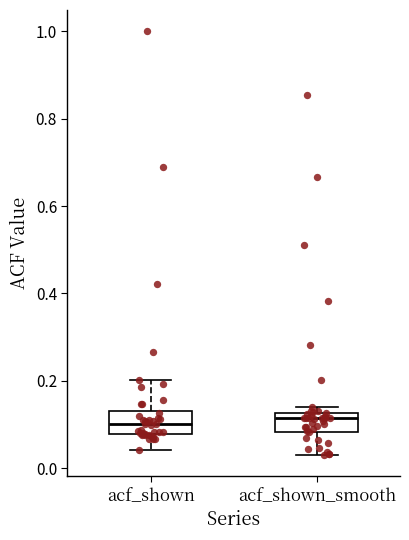

Where does the lower whisker of the box for acf_shown_smooth end on the y-axis? The values are not printed on the chart, so give them approximately, as read against the axis.

0.04